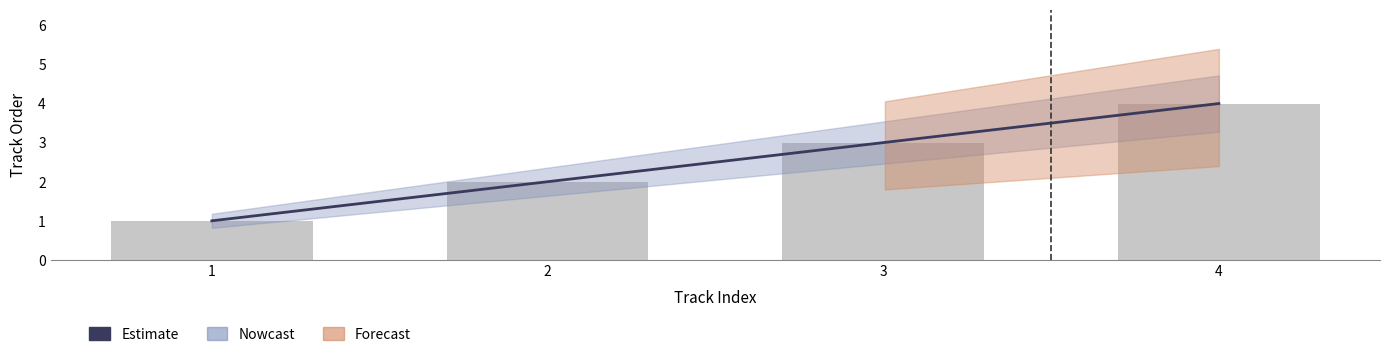

What is the change in value from 2 to 3?

+1